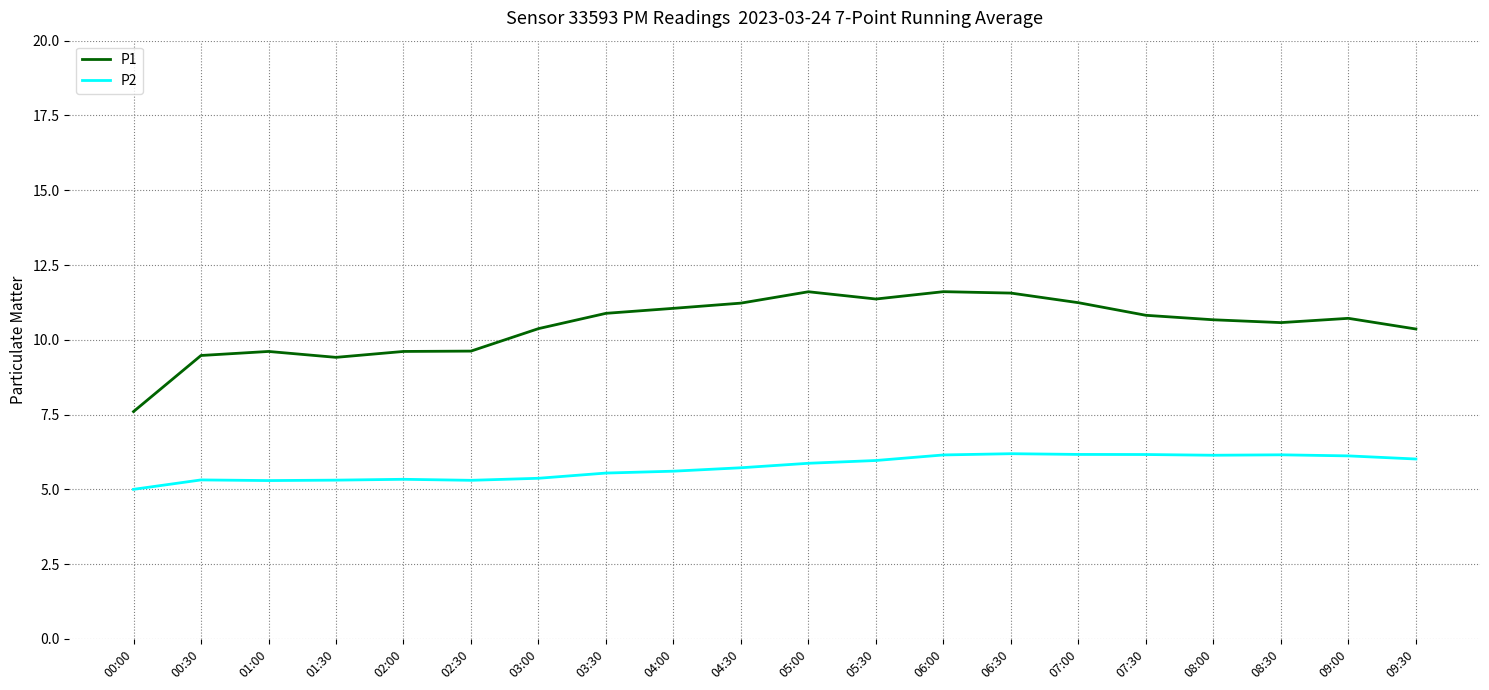

What is the total value across all series at 00:00?

12.6